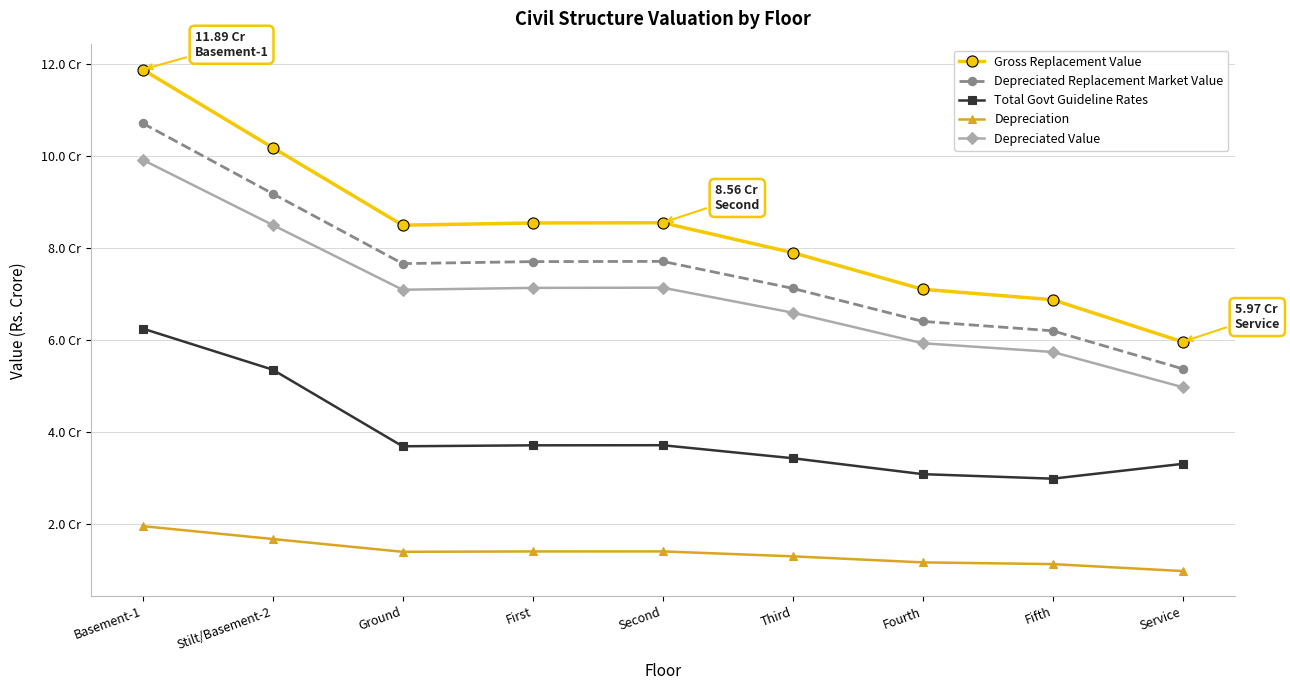

List the labels in order of Depreciation value, smallest first.

Service, Fifth, Fourth, Third, Ground, First, Second, Stilt/Basement-2, Basement-1